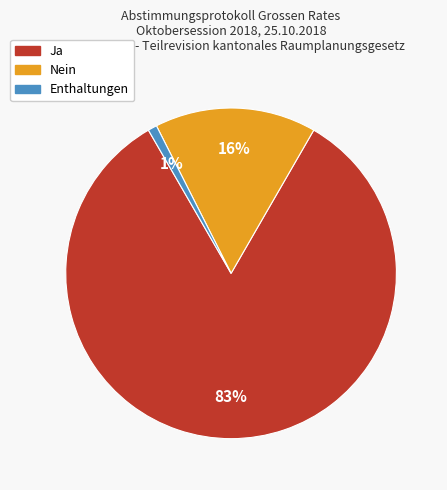

Which category accounts for the majority?

Ja